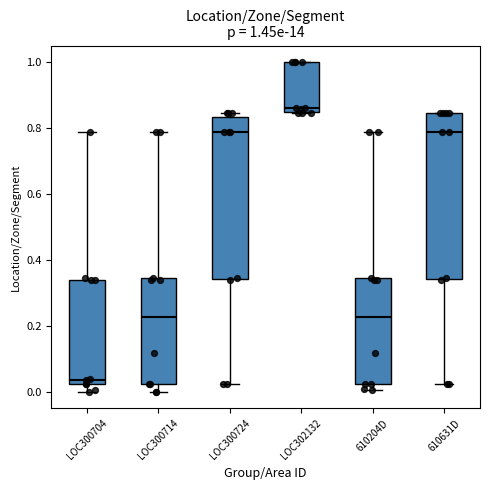

Which box has the lowest median line?

LOC300704